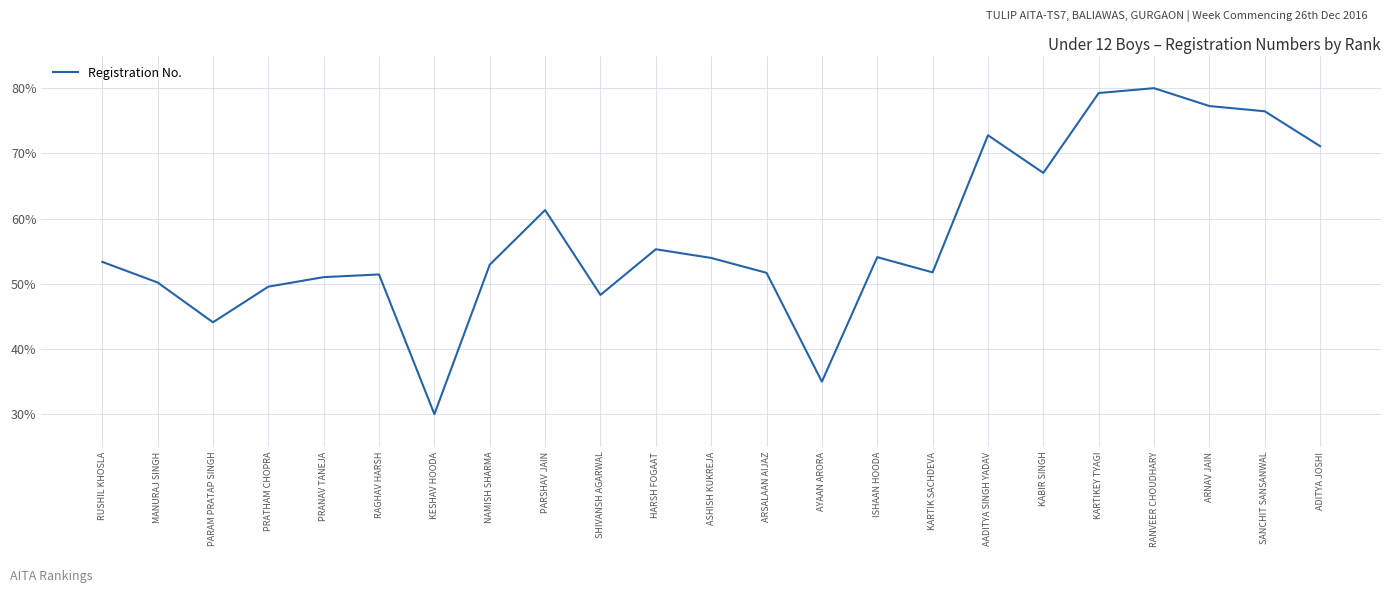

What value does the data have at PARAM PRATAP SINGH?

44.1